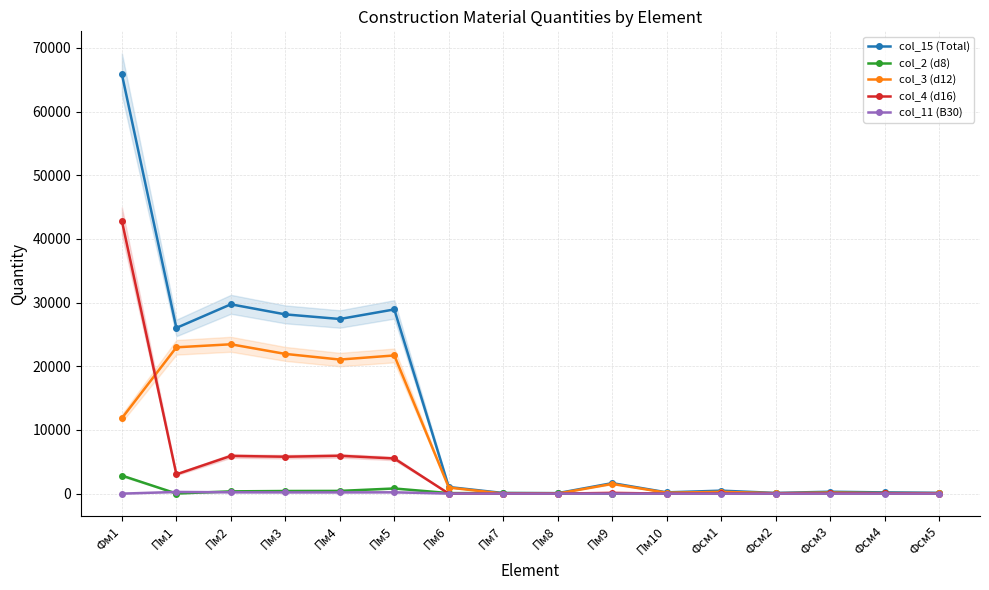

What is the label of the 3rd point from the left?

Пм2